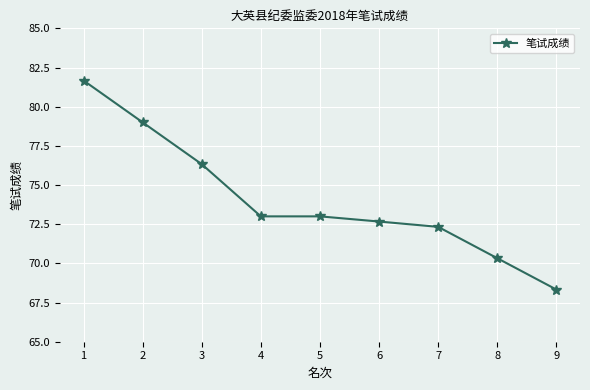

True or false: the data shows 121.4 at 2.

False